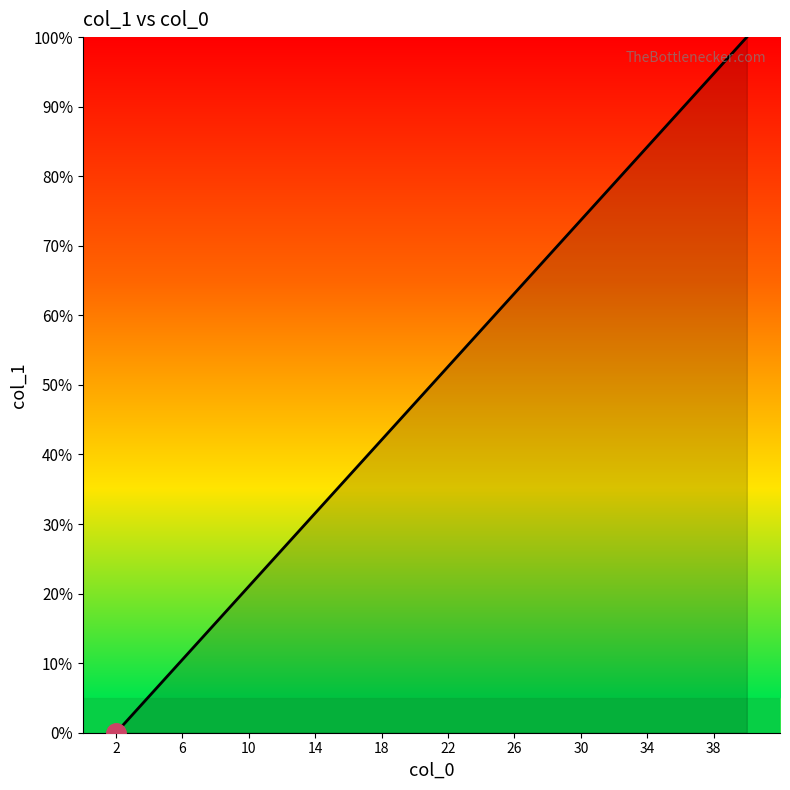

Does the chart display data point markers on the line(s)?

No